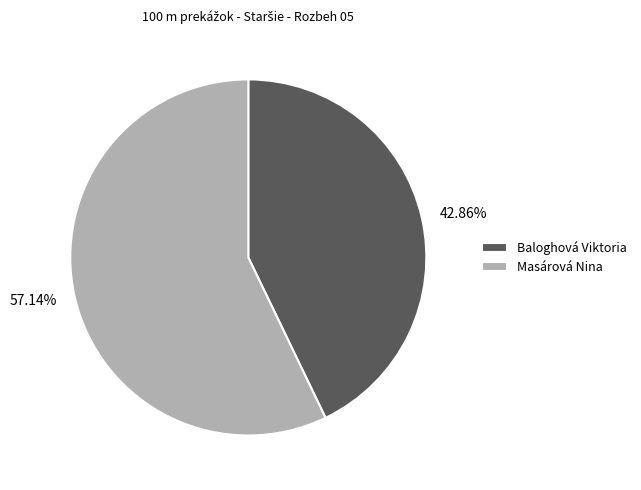

To the nearest percent, what portion does Baloghová Viktoria represent?

43%